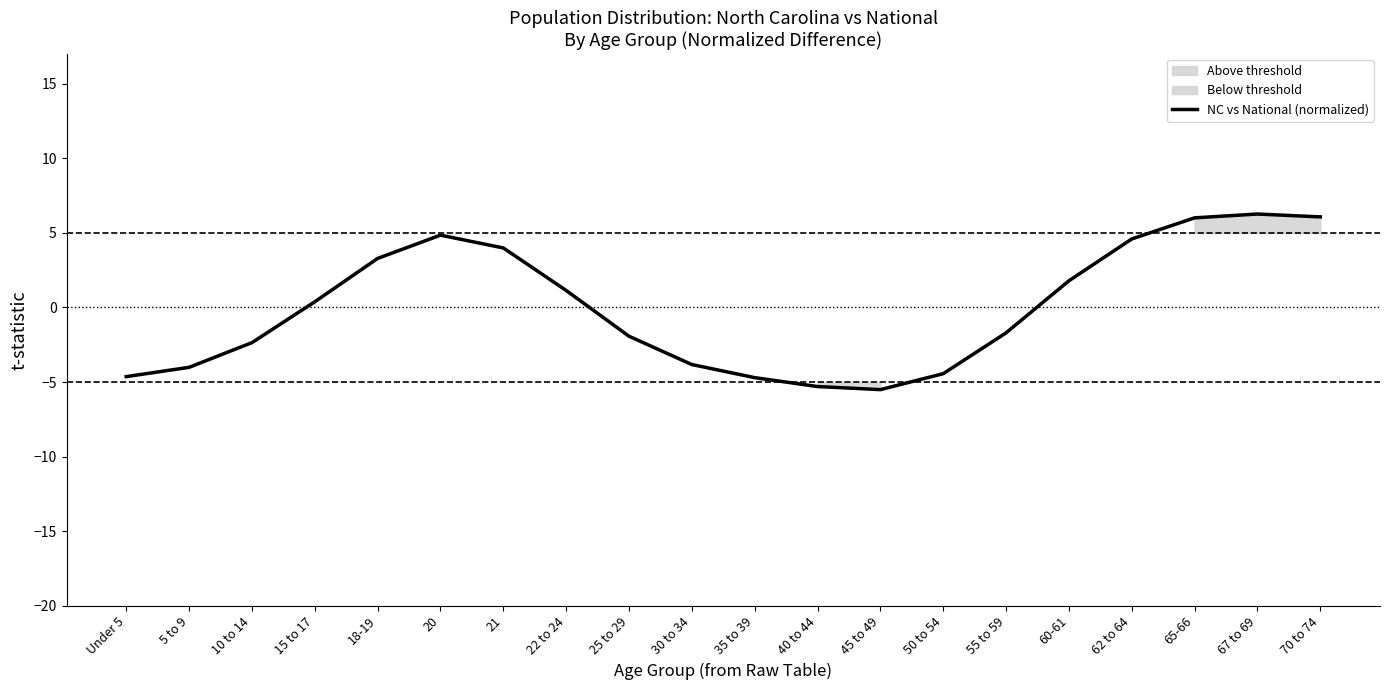

What value does the data have at 18-19?

3.3